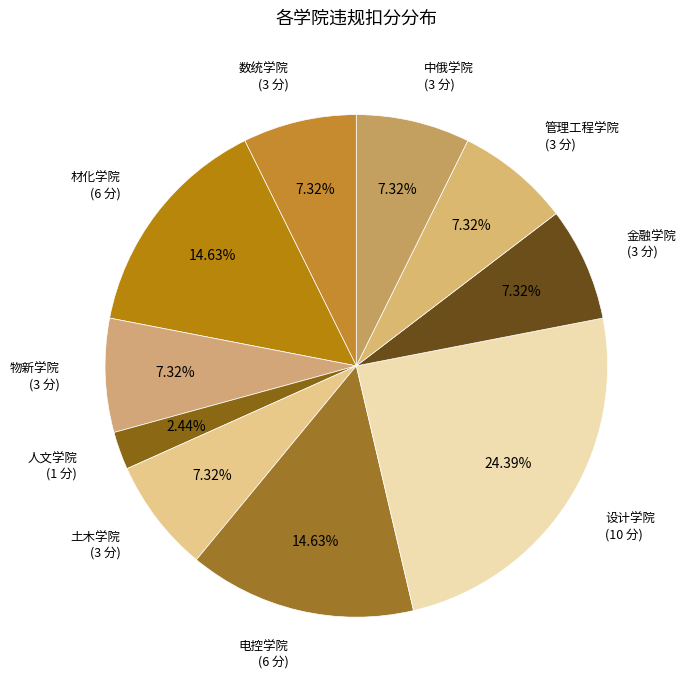

Is 人文学院 (1 分) the majority of the pie?

No